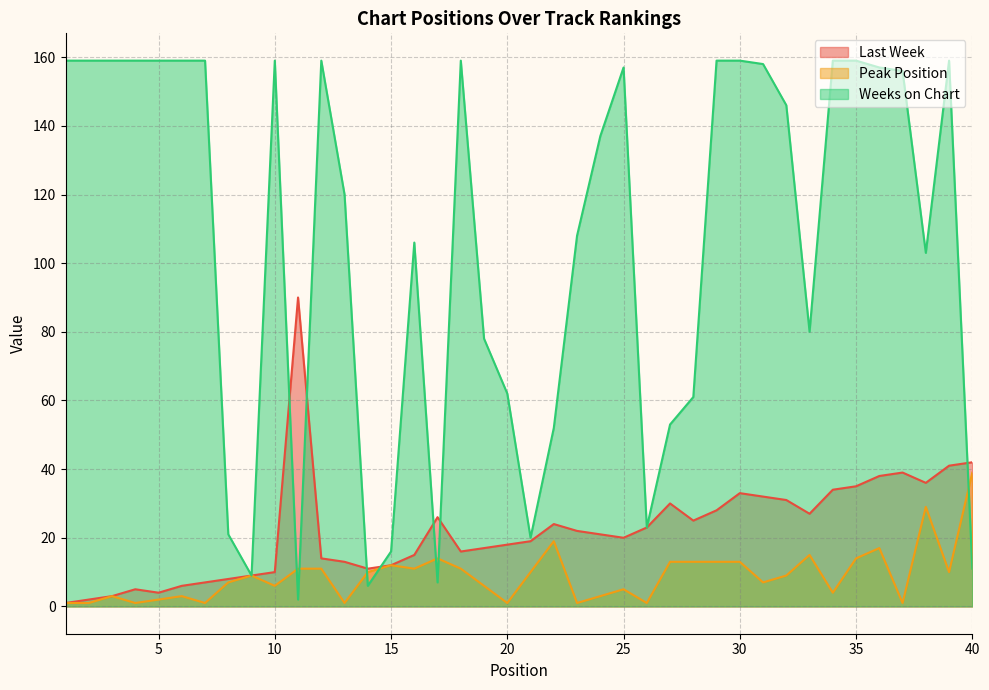

Does the chart have visible grid lines?

Yes